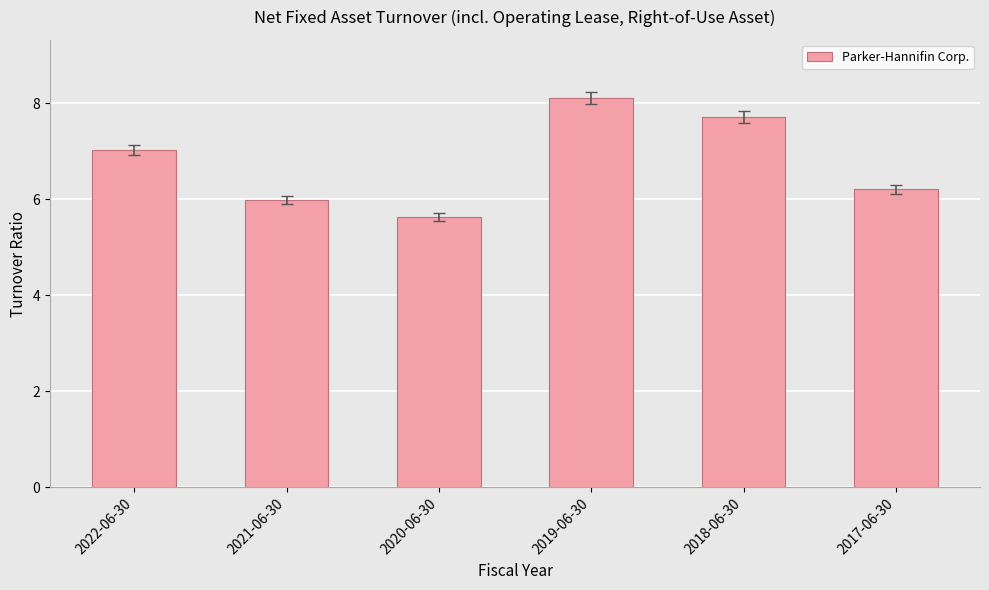

How many data points does each series have?

6